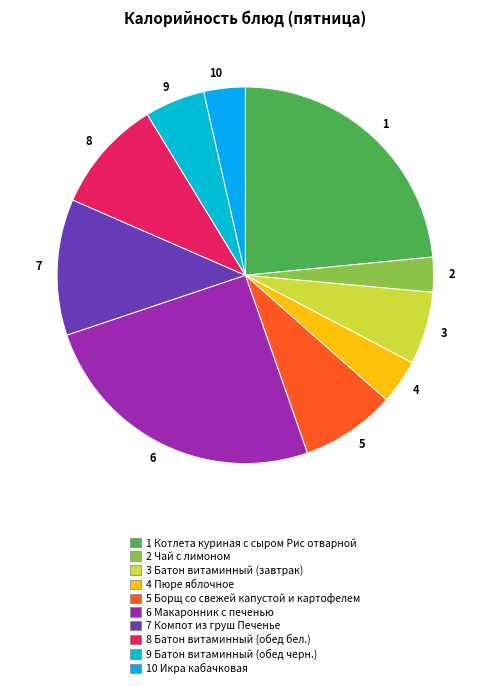

Which has a higher value, 10 or 2?

10